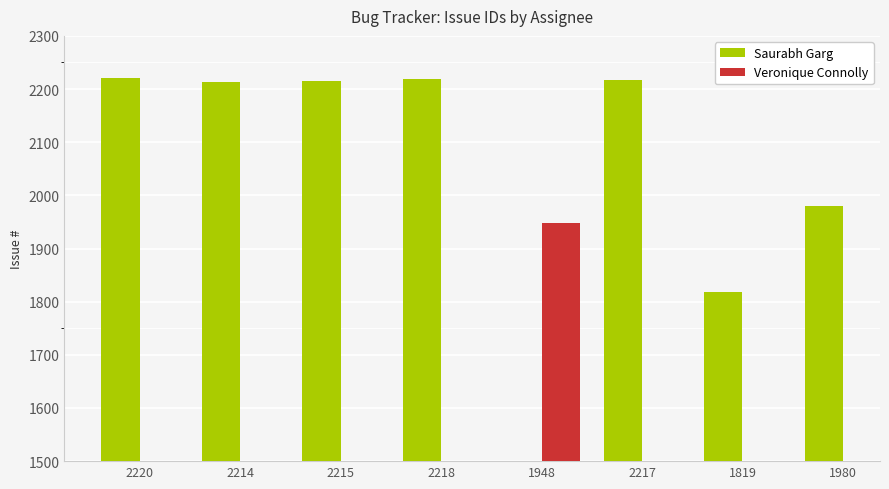

The value of Saurabh Garg at 2218 is 1344. True or false?

False